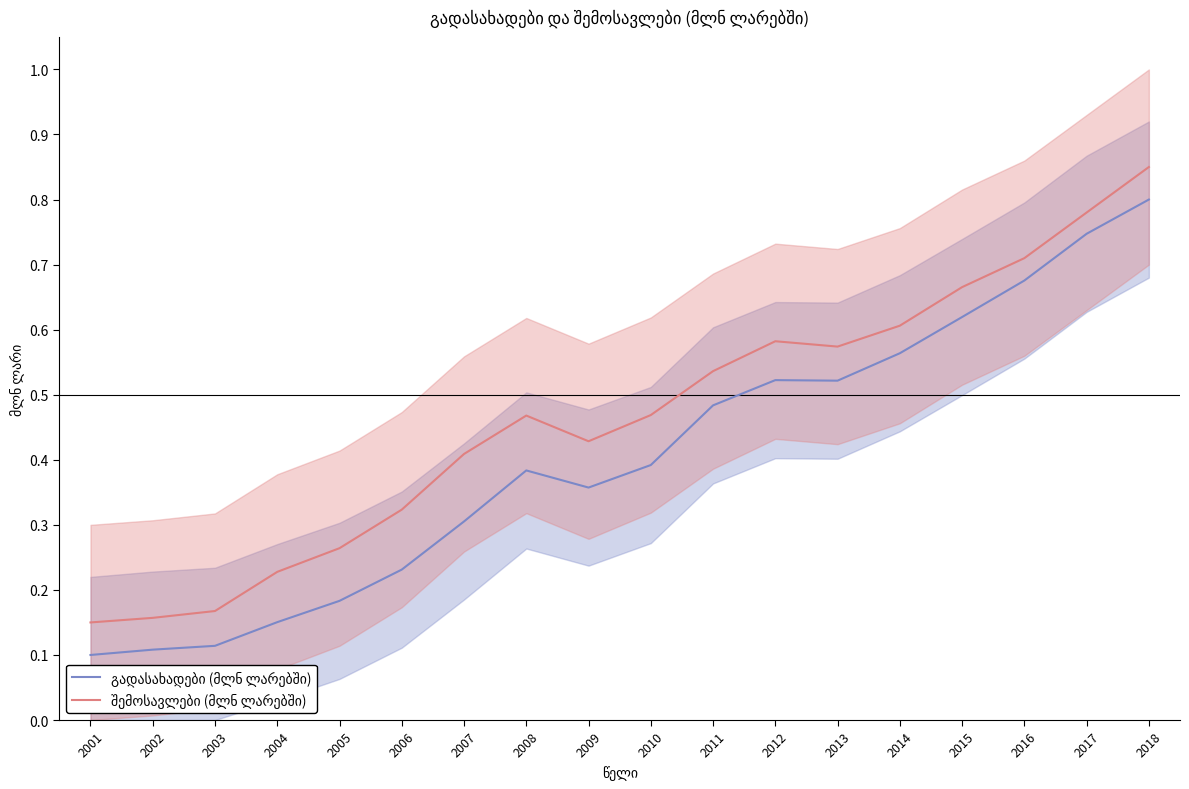

At how many categories does at least one series exceed 0?

18